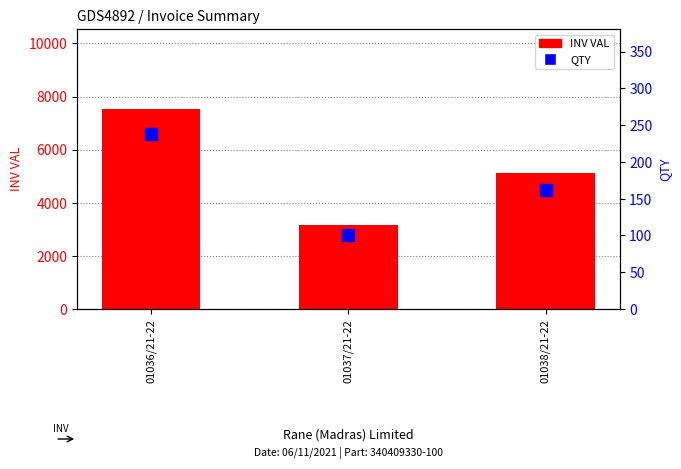

At which label does INV VAL reach its minimum?

01037/21-22